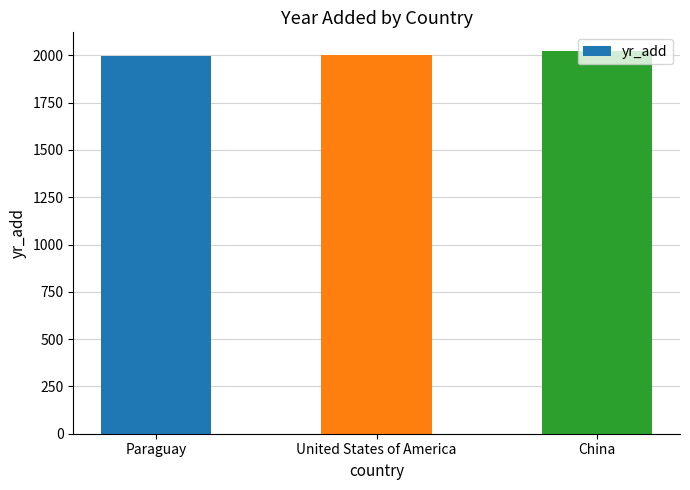

What is the maximum value shown in the chart?

2021